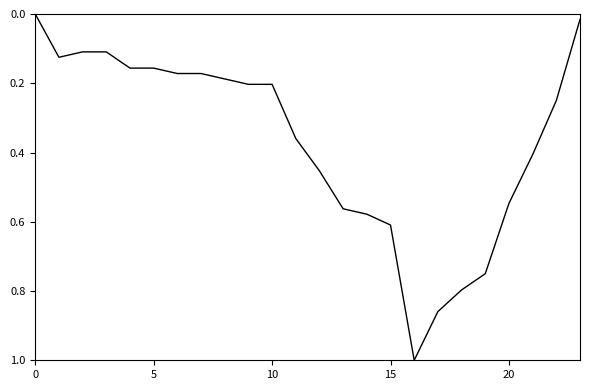

What is the greatest value displayed?

1.0